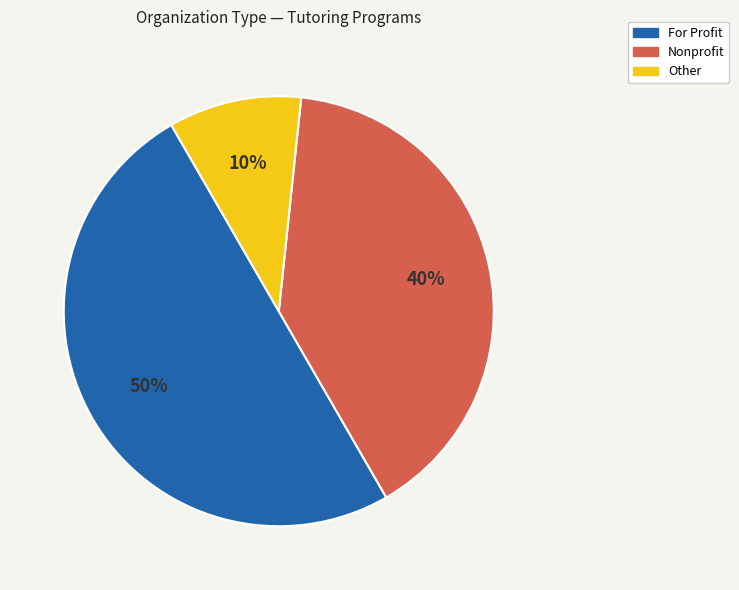

To the nearest percent, what is the average slice percentage?

33%